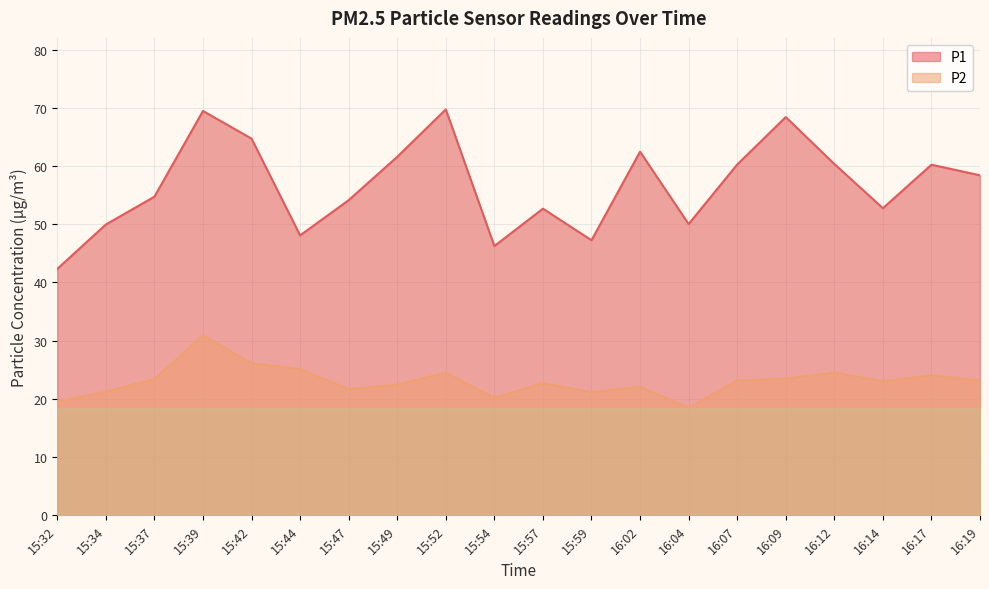

Which series has the largest range (max minus min)?

P1